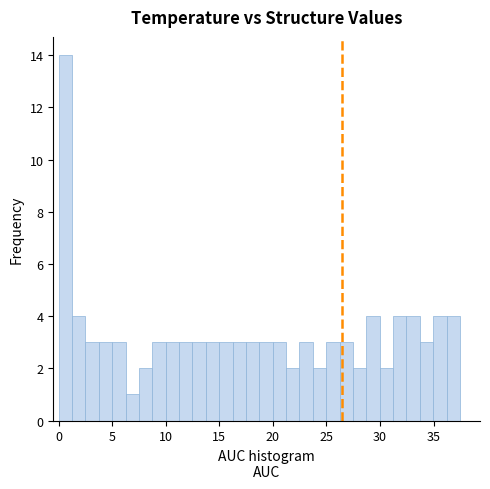

Read against the x-axis, roughly where is the centre of the tallest bar?

0.5